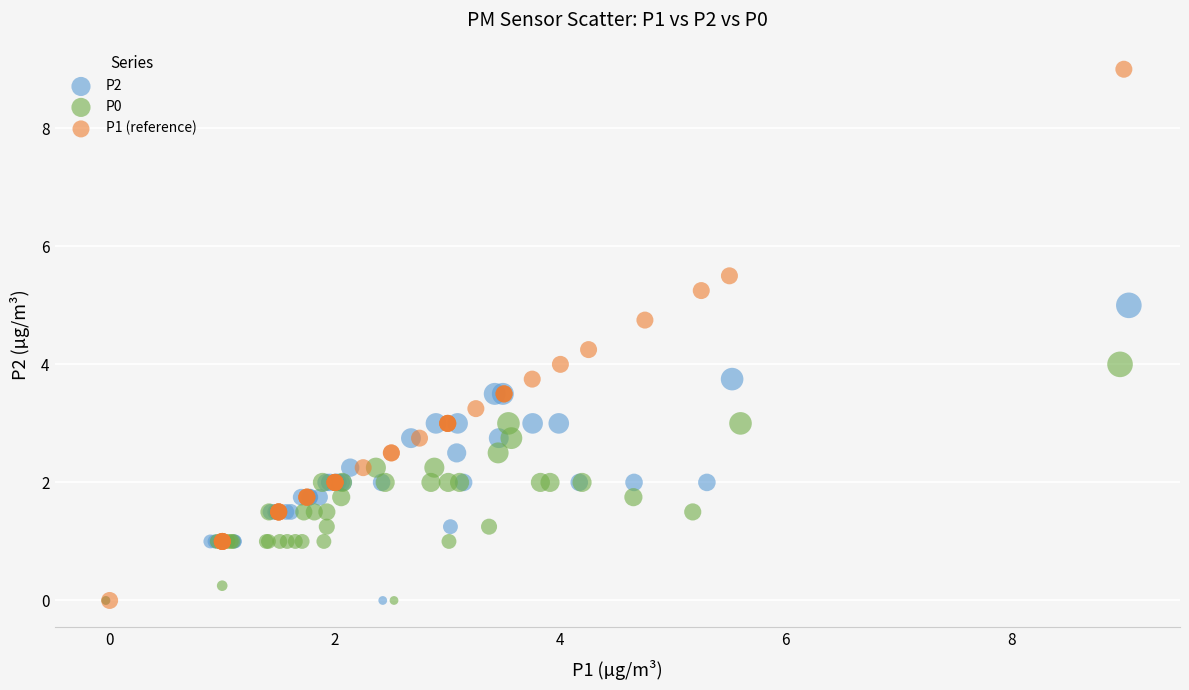

Which series has the largest Y range (max minus min)?

P1 (reference)